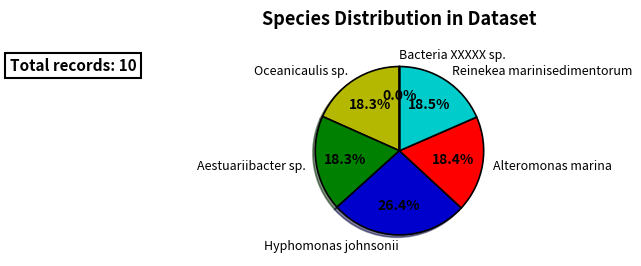

Is the sum of Alteromonas marina and Reinekea marinisedimentorum greater than half?

No